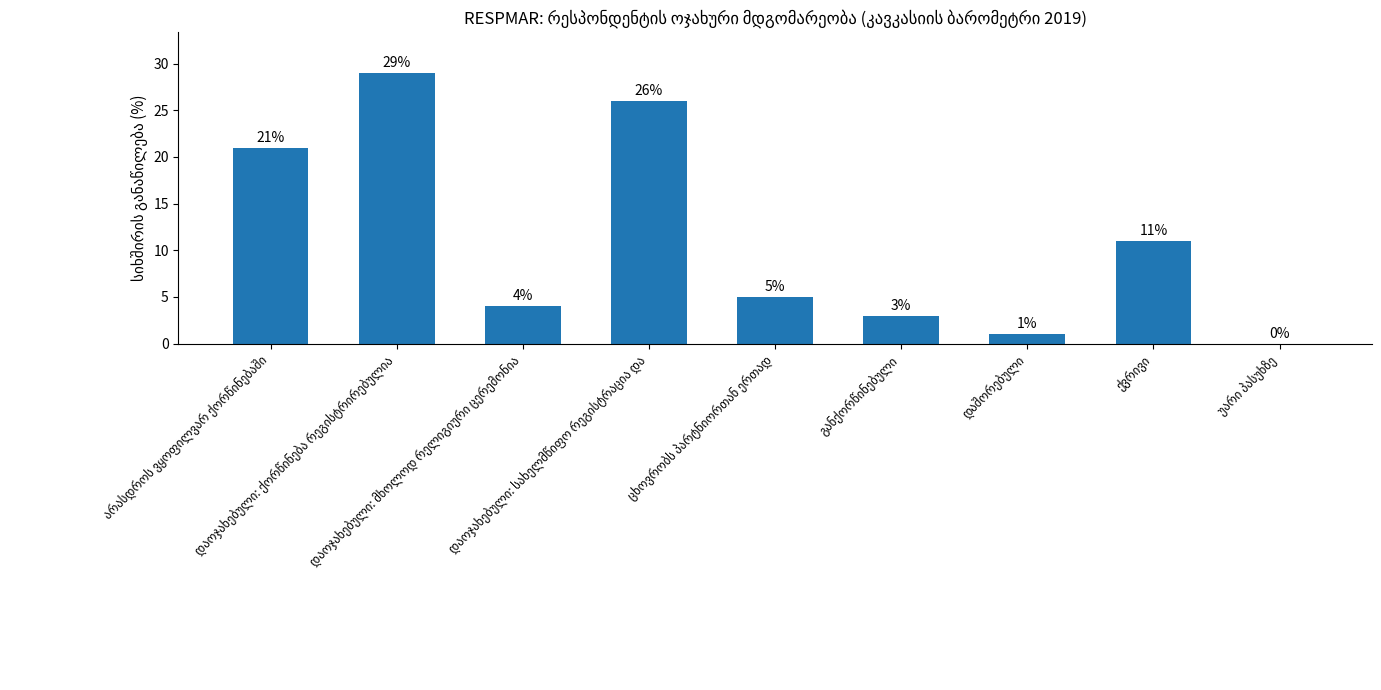

What is the sum of all values?

100